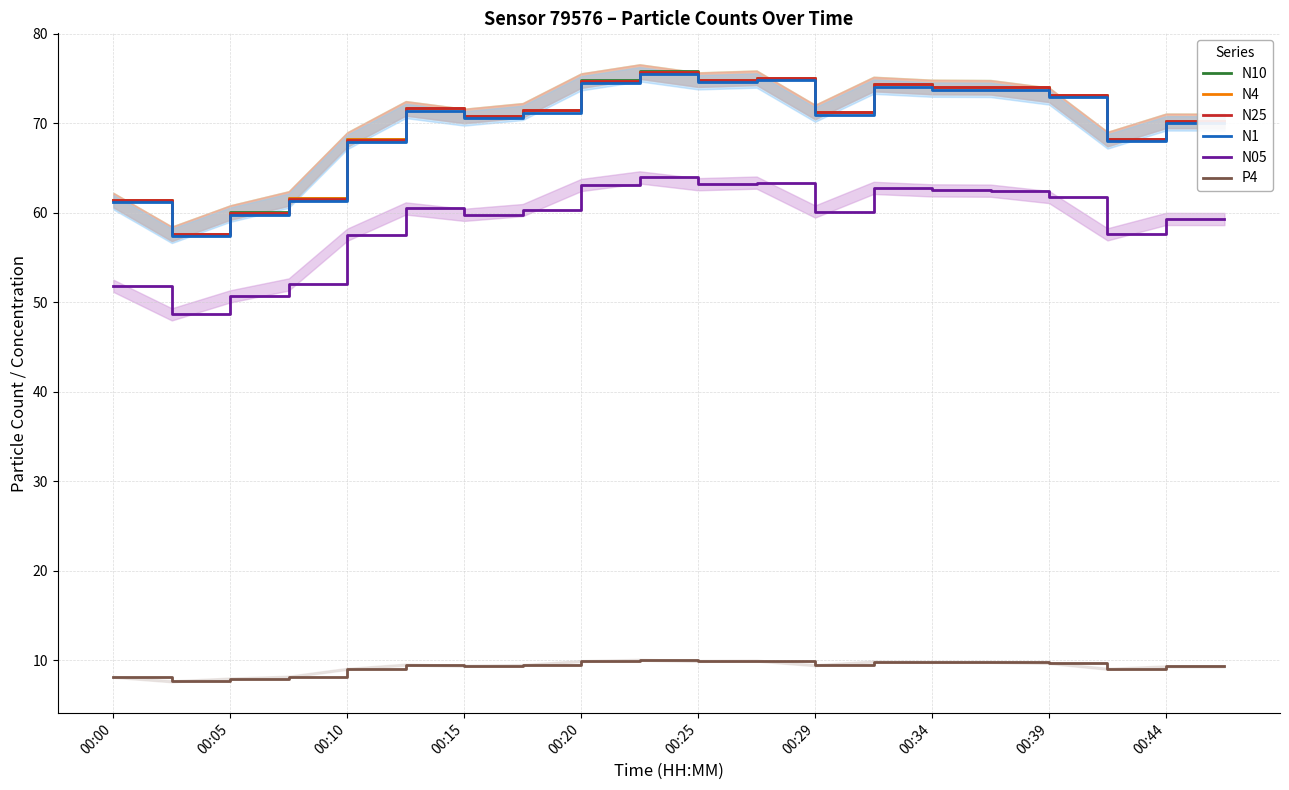

True or false: N4 and P4 intersect in this chart.

False